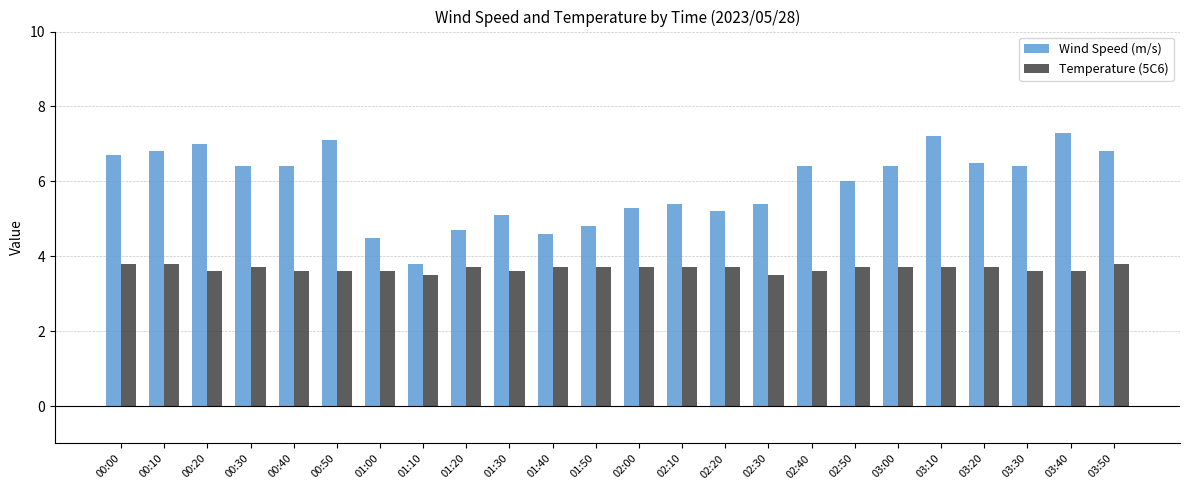

What is the difference between the maximum and second lowest values in the Wind Speed (m/s) series?

2.8